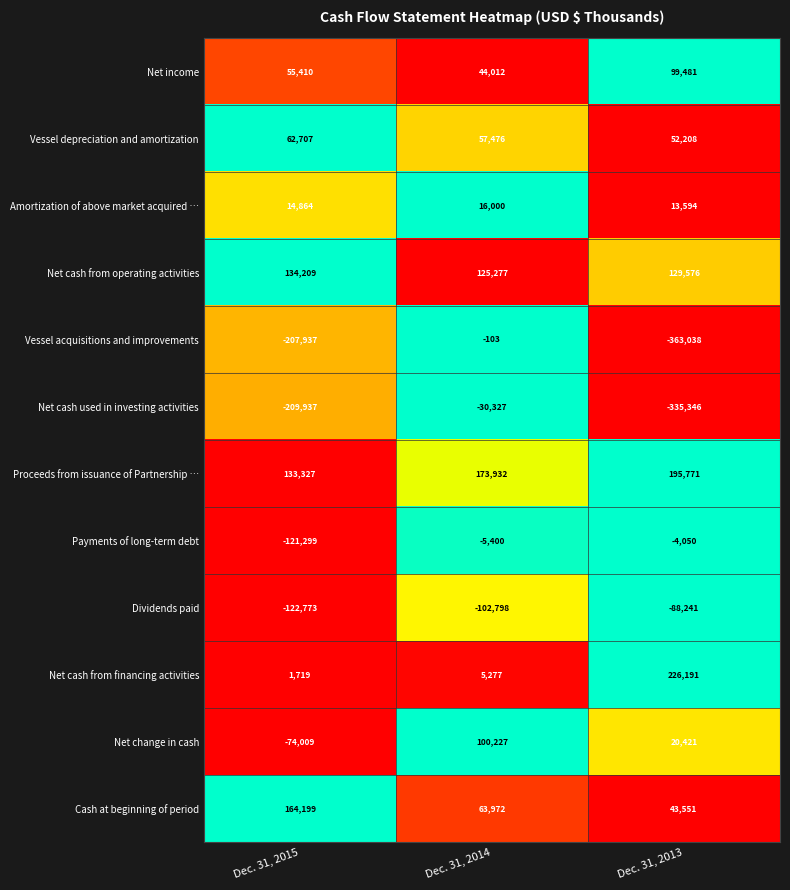

Is the value of Vessel acquisitions and improvements at Dec. 31, 2014 greater than the value of Net cash from financing activities at Dec. 31, 2015?

No